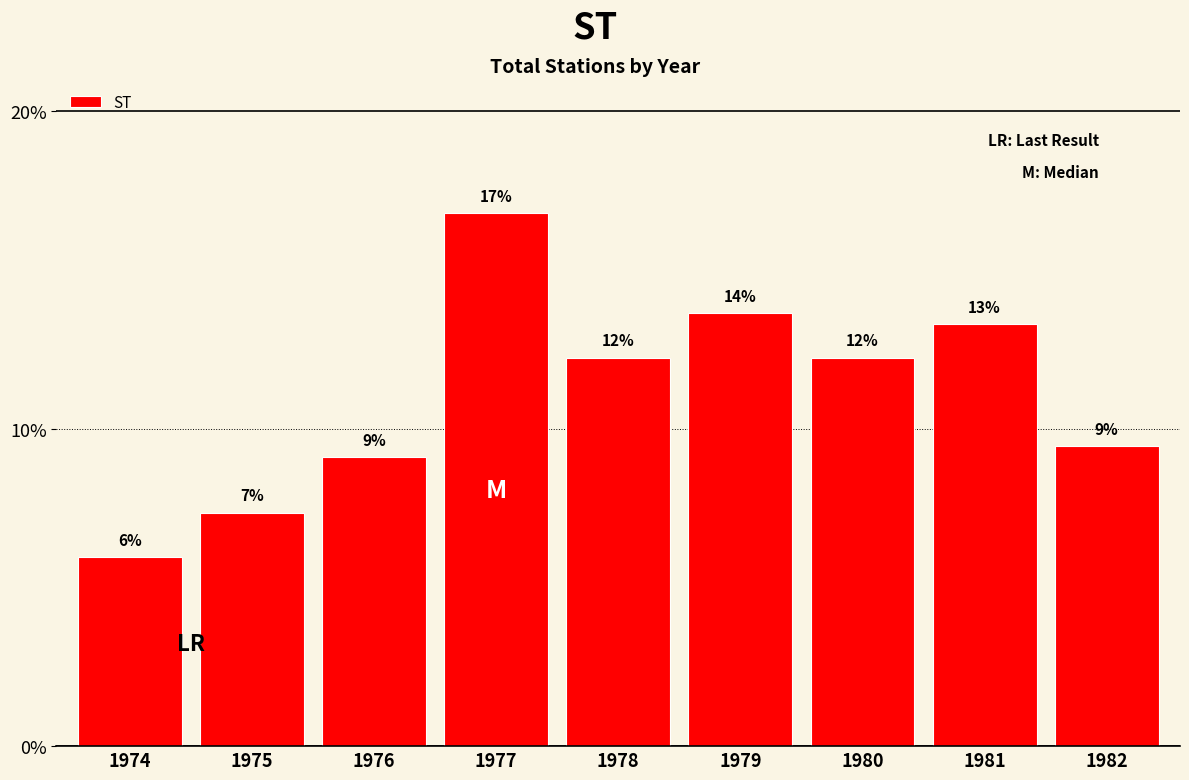

How many bars are there in total?

9